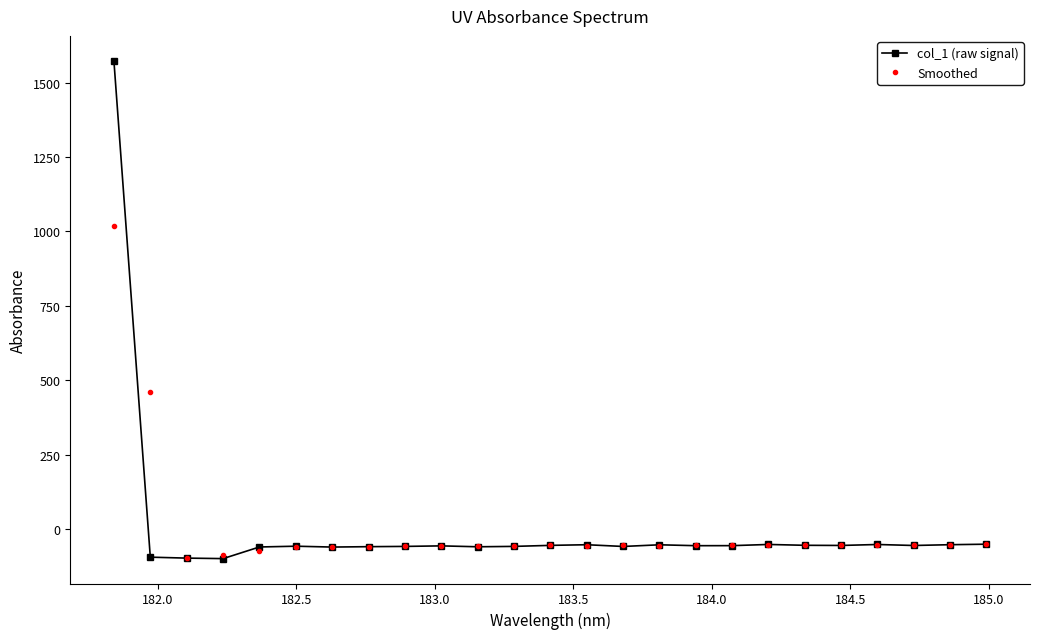

What is the lowest value of the Smoothed series?

-97.7